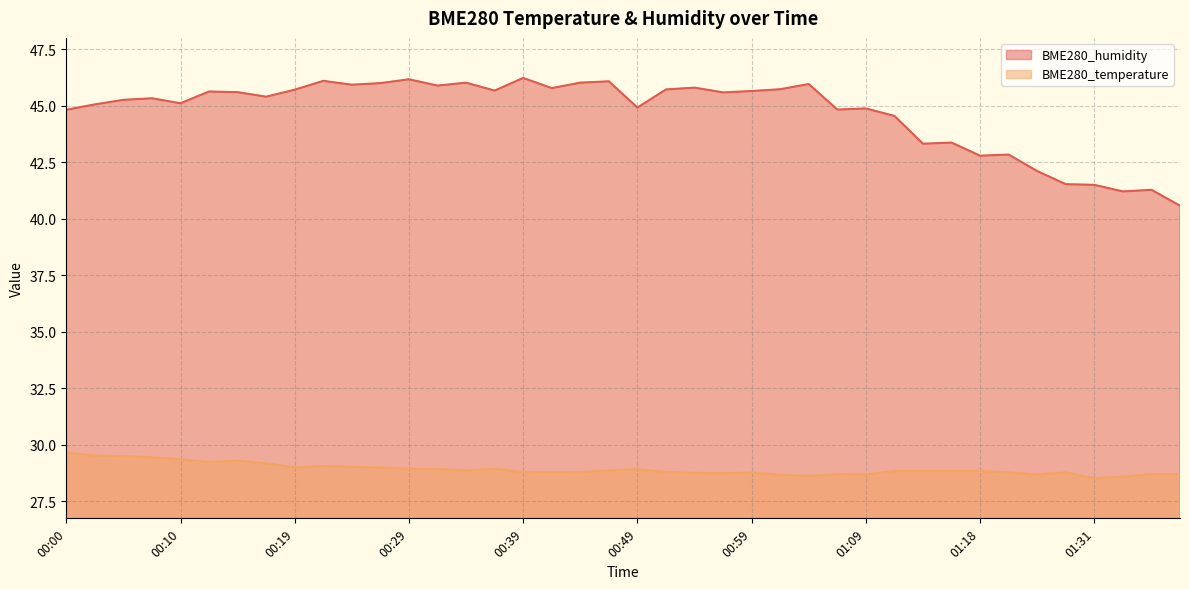

What is the difference between the maximum and minimum values in the BME280_humidity series?

5.6